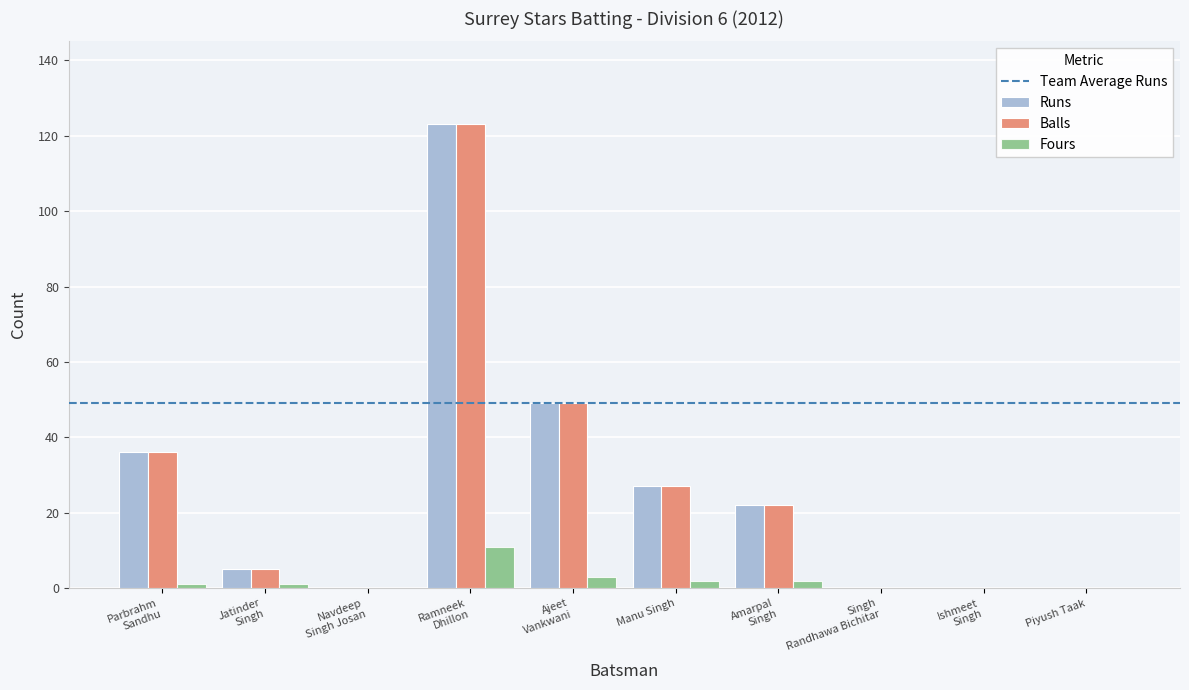

How many groups of bars are there?

10